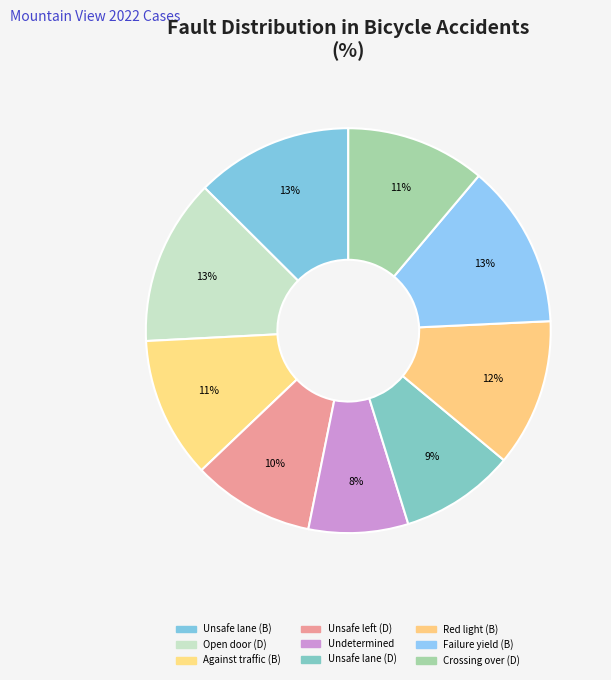

Count the number of slices in the pie.

9